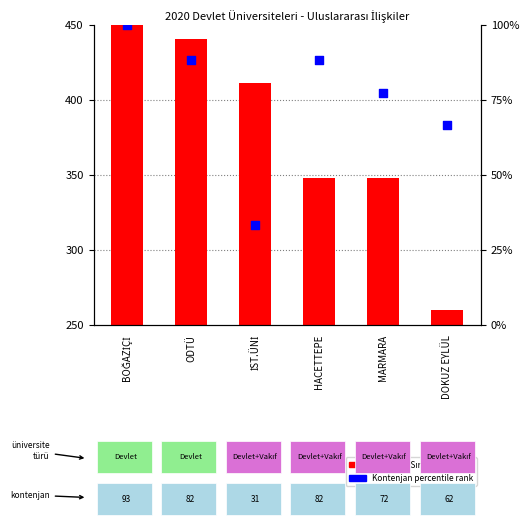

At how many categories does at least one series exceed 93?

6